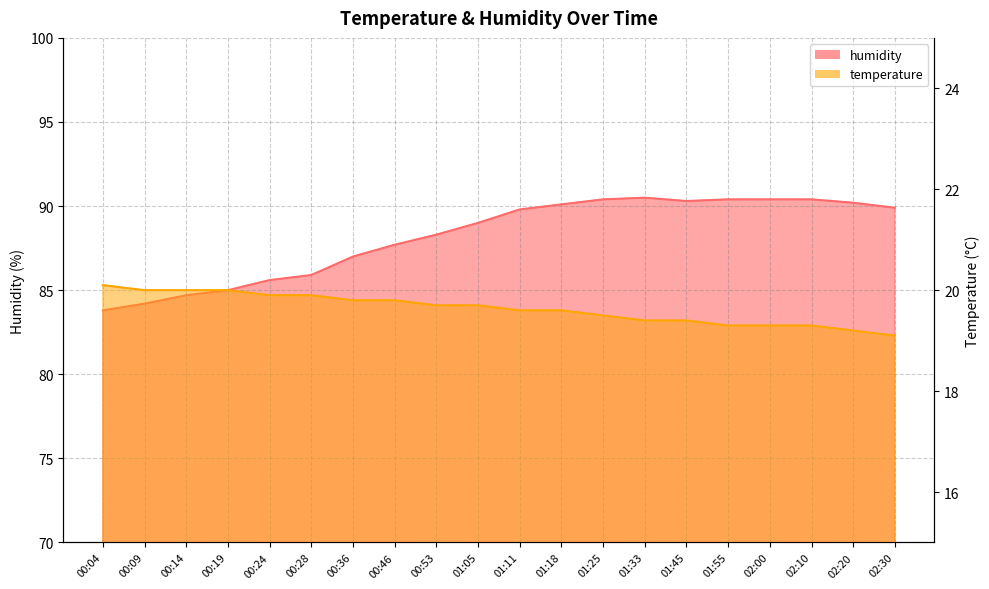

Reading left to right, list all the values displayed in this chart.

temperature: 20.1	20.0	20.0	20.0	19.9	19.9	19.8	19.8	19.7	19.7	19.6	19.6	19.5	19.4	19.4	19.3	19.3	19.3	19.2	19.1
humidity: 83.8	84.2	84.7	85.0	85.6	85.9	87.0	87.7	88.3	89.0	89.8	90.1	90.4	90.5	90.3	90.4	90.4	90.4	90.2	89.9